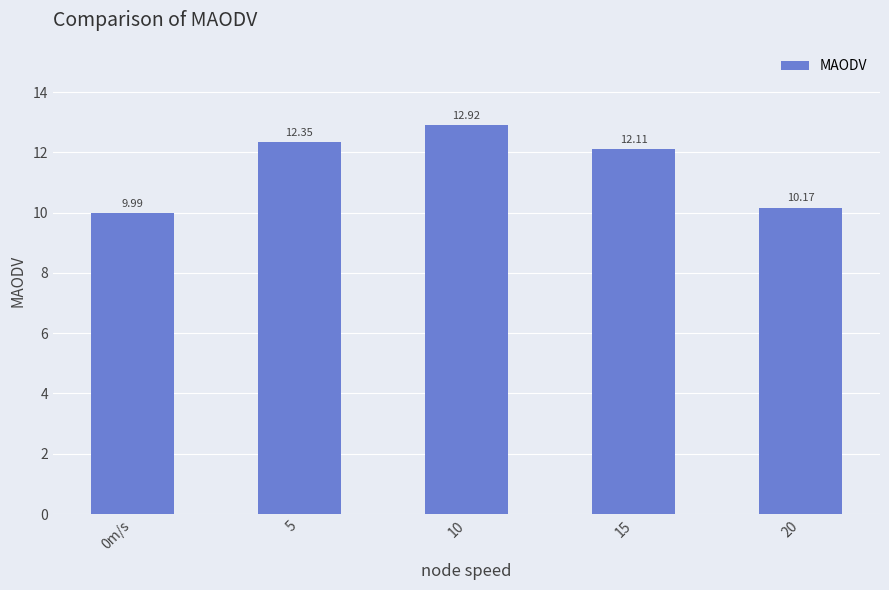

At which label is the value closest to 11?

20